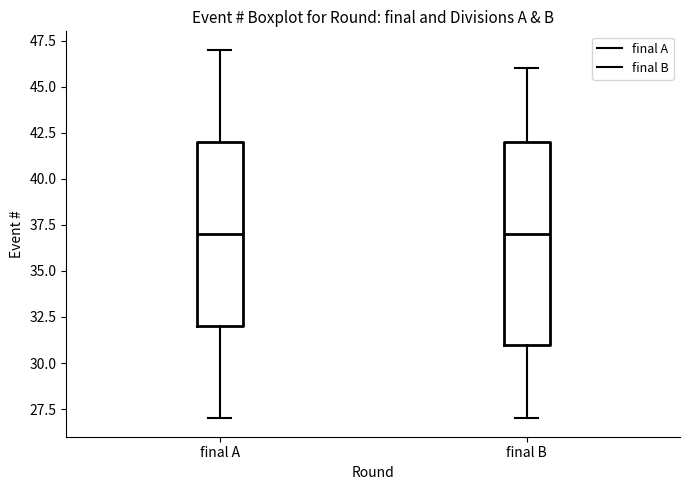

Reading left to right, read every box against the y-axis: the position of its median line, the range the box covers, and the ends of its whiskers. The values are not printed on the chart, so give them approximately, as read against the axis.

final A: median 37, box 32 to 42, whiskers 27 to 47
final B: median 37, box 31 to 42, whiskers 27 to 46